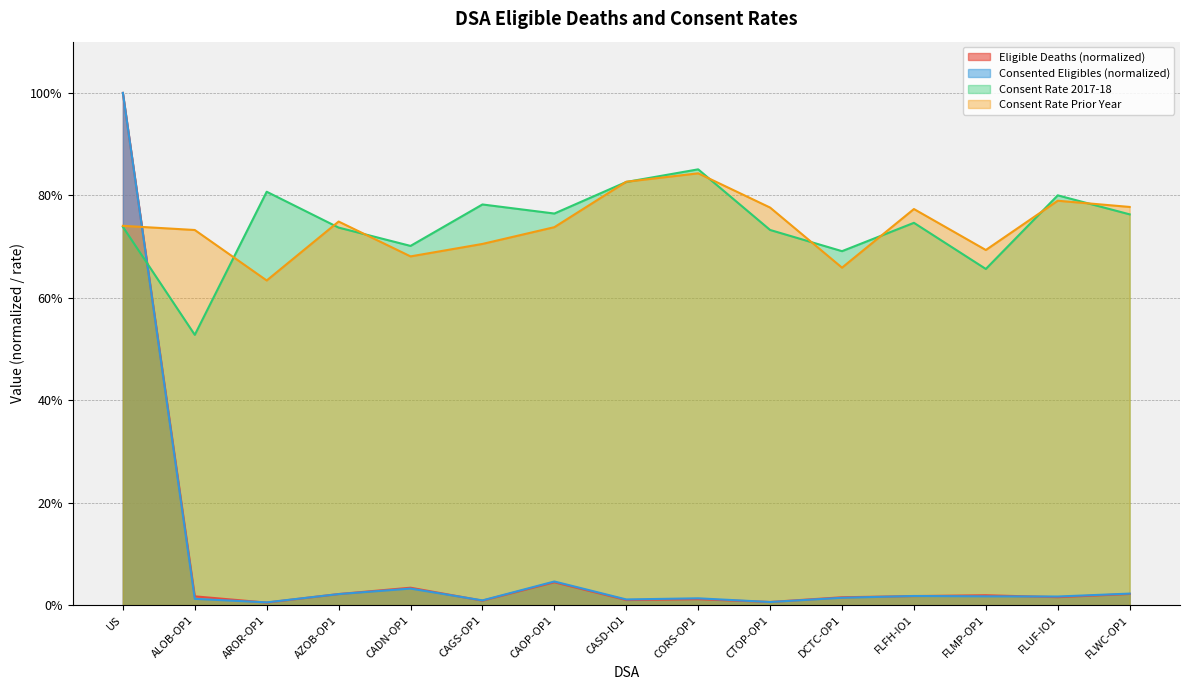

Reading right to left, transcribe all the data shown in this chart.

Eligible Deaths: FLWC-OP1=0.0	FLUF-IO1=0.0	FLMP-OP1=0.0	FLFH-IO1=0.0	DCTC-OP1=0.0	CTOP-OP1=0.0	CORS-OP1=0.0	CASD-IO1=0.0	CAOP-OP1=0.0	CAGS-OP1=0.0	CADN-OP1=0.0	AZOB-OP1=0.0	AROR-OP1=0.0	ALOB-OP1=0.0	US=1.0
Consented Eligibles: FLWC-OP1=0.0	FLUF-IO1=0.0	FLMP-OP1=0.0	FLFH-IO1=0.0	DCTC-OP1=0.0	CTOP-OP1=0.0	CORS-OP1=0.0	CASD-IO1=0.0	CAOP-OP1=0.0	CAGS-OP1=0.0	CADN-OP1=0.0	AZOB-OP1=0.0	AROR-OP1=0.0	ALOB-OP1=0.0	US=1.0
Consent Rate 2017-18: FLWC-OP1=0.8	FLUF-IO1=0.8	FLMP-OP1=0.7	FLFH-IO1=0.7	DCTC-OP1=0.7	CTOP-OP1=0.7	CORS-OP1=0.9	CASD-IO1=0.8	CAOP-OP1=0.8	CAGS-OP1=0.8	CADN-OP1=0.7	AZOB-OP1=0.7	AROR-OP1=0.8	ALOB-OP1=0.5	US=0.7
Consent Rate Prior: FLWC-OP1=0.8	FLUF-IO1=0.8	FLMP-OP1=0.7	FLFH-IO1=0.8	DCTC-OP1=0.7	CTOP-OP1=0.8	CORS-OP1=0.8	CASD-IO1=0.8	CAOP-OP1=0.7	CAGS-OP1=0.7	CADN-OP1=0.7	AZOB-OP1=0.7	AROR-OP1=0.6	ALOB-OP1=0.7	US=0.7